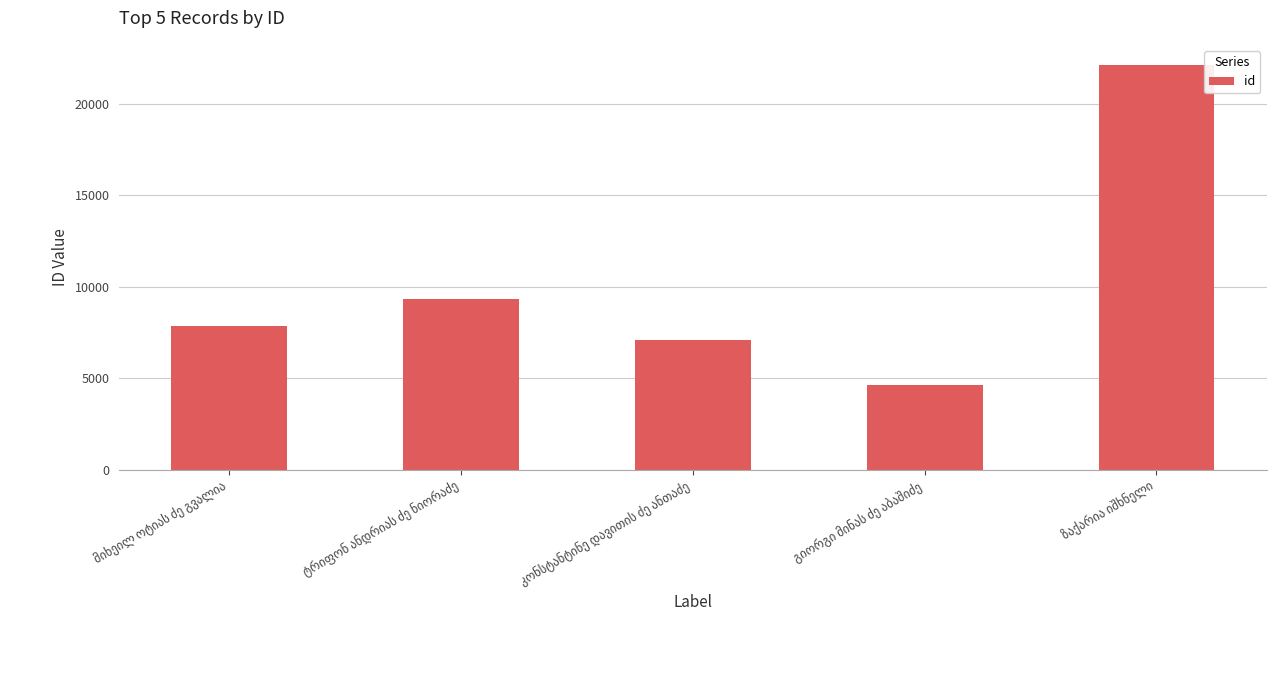

What is the value of the 3rd bar from the left?

7079